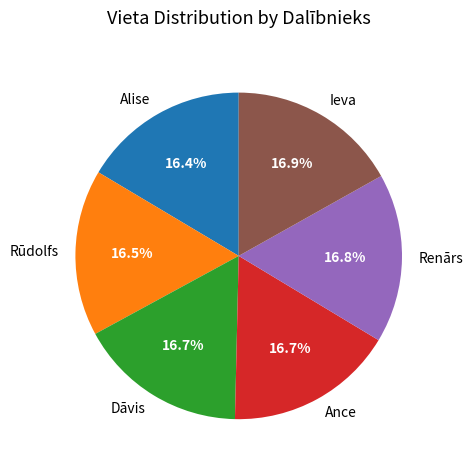

How many slices are in this pie chart?

6